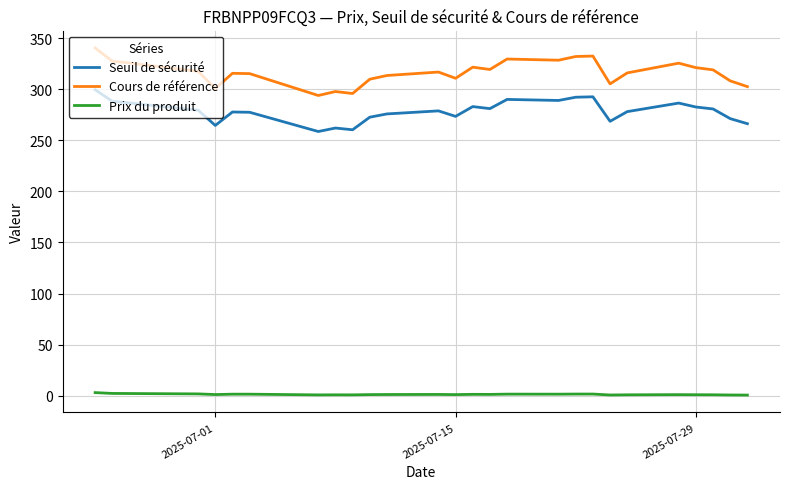

How many series are shown in this chart?

3